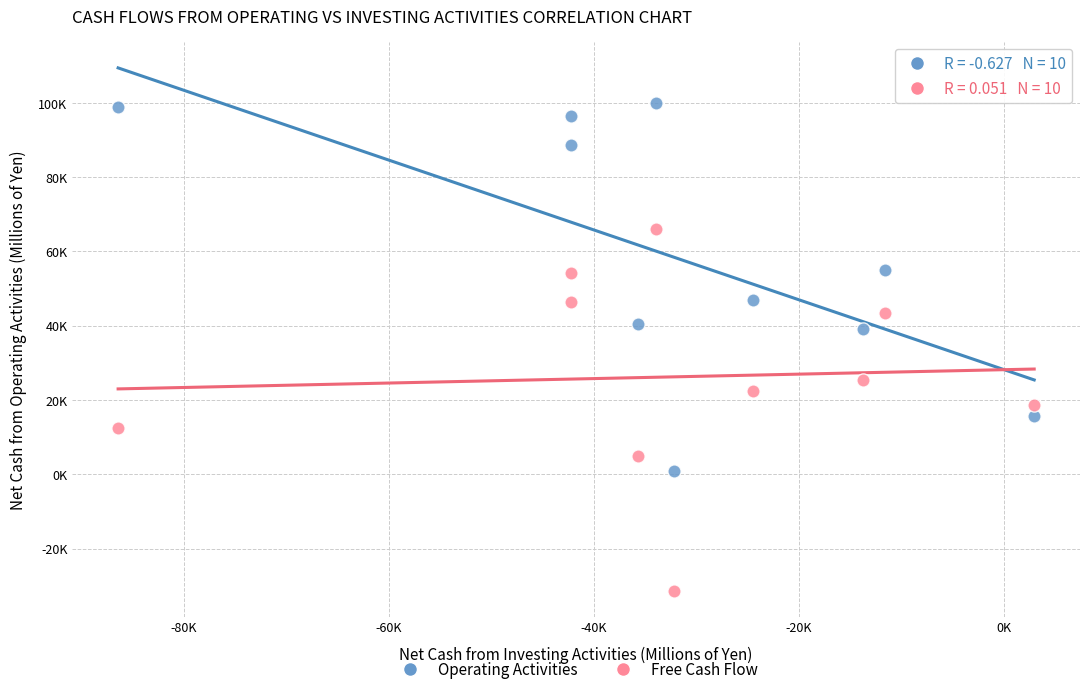

What are all the series names shown in the legend?

Operating Activities, Free Cash Flow